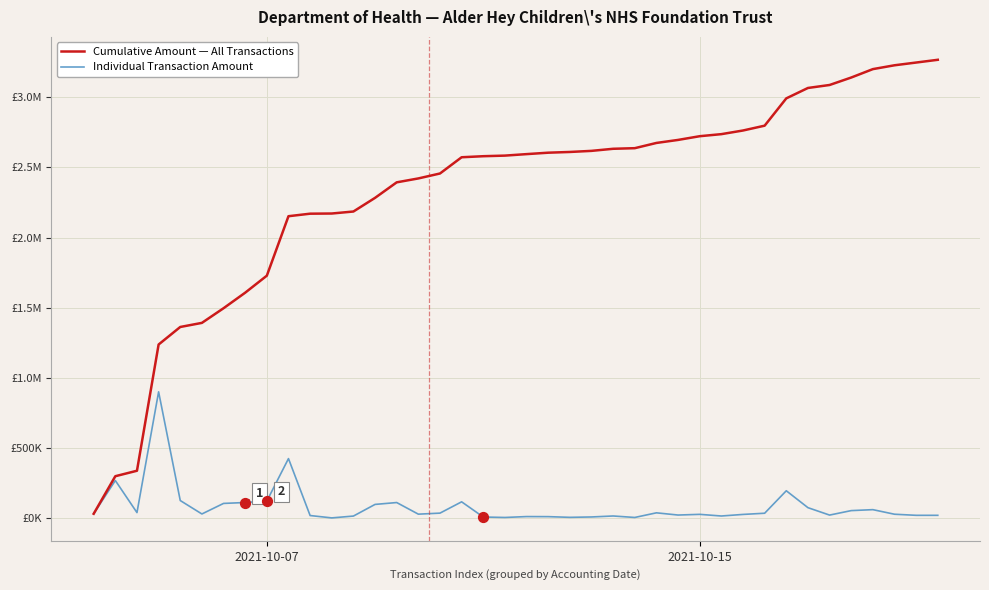

What are all the series names shown in the legend?

Cumulative Amount — All Transactions, Individual Transaction Amount